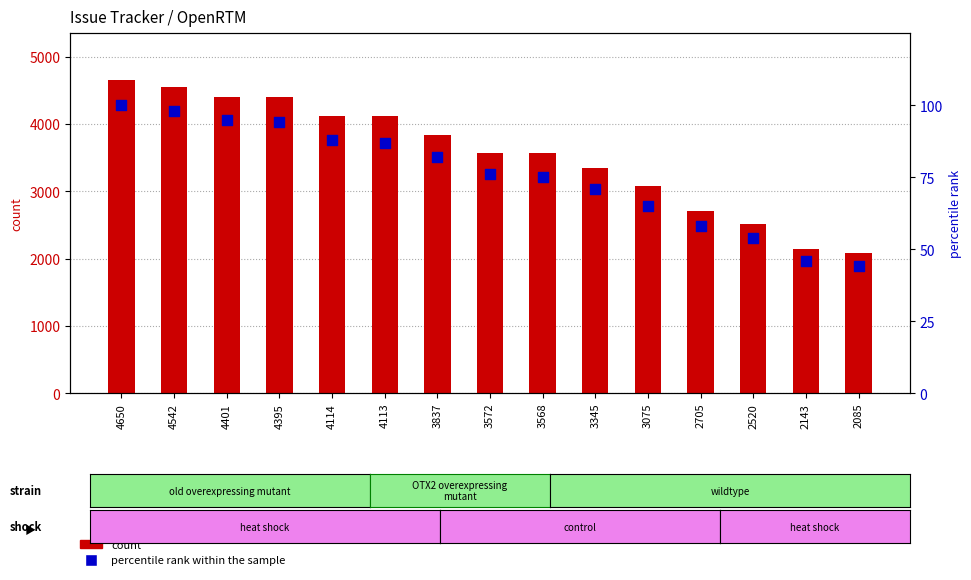

Which series contains the highest Y value?

count